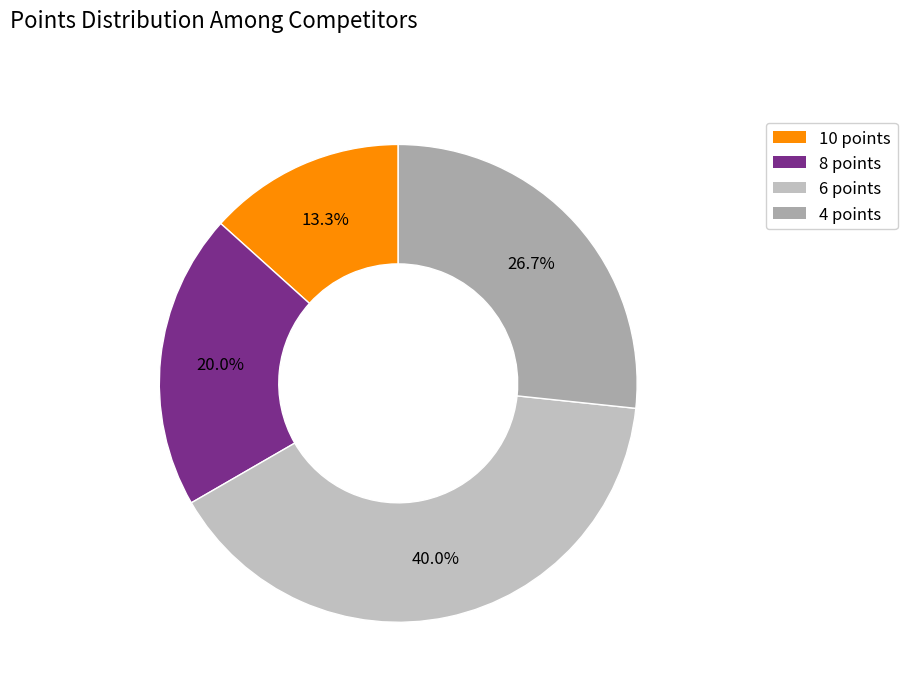

How many segments does this pie chart have?

4